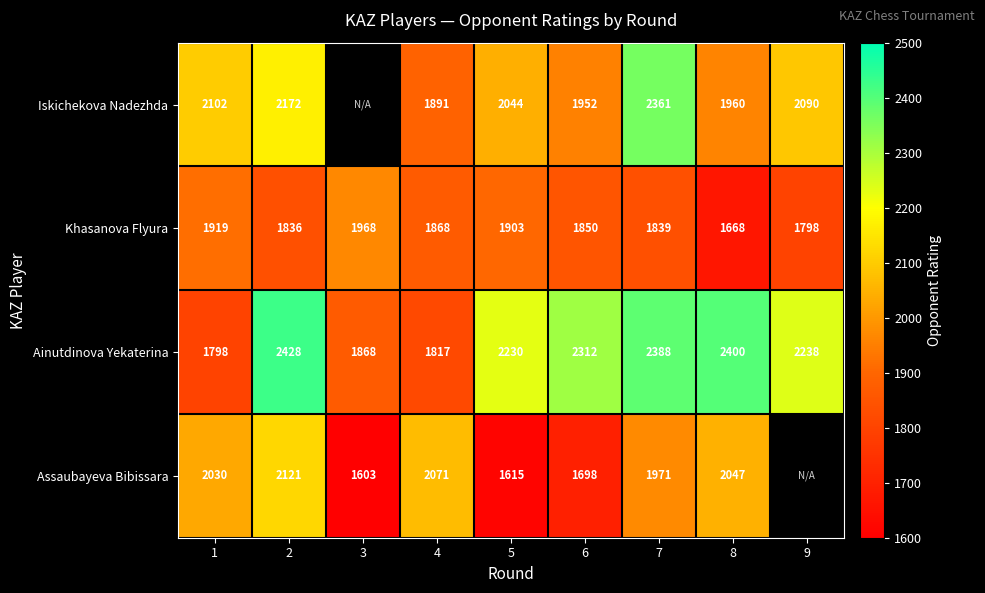

What is the lowest value of the Ainutdinova Yekaterina series?

1798